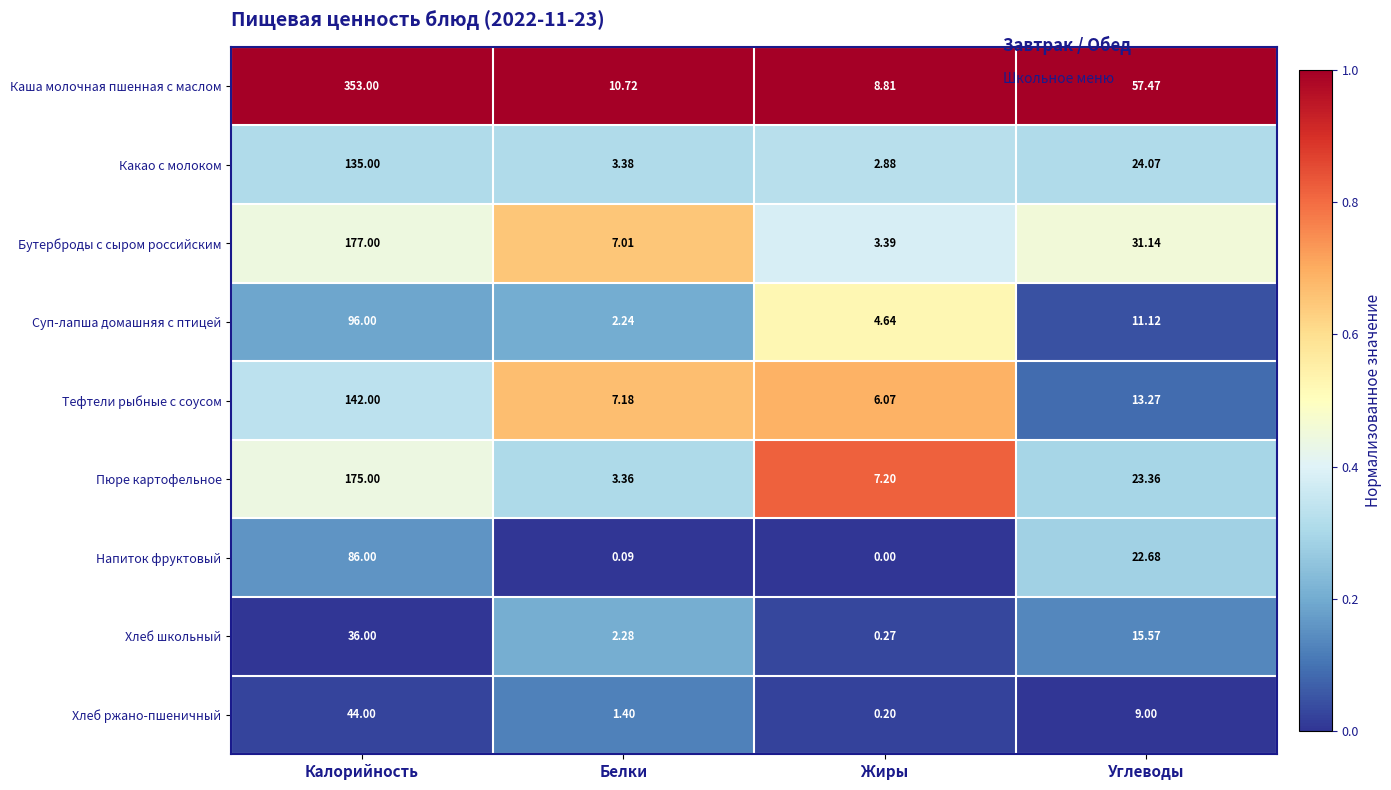

List the series in order of their peak value, lowest first.

Хлеб школьный, Хлеб ржано-пшеничный, Напиток фруктовый, Суп-лапша домашняя с птицей, Какао с молоком, Тефтели рыбные с соусом, Пюре картофельное, Бутерброды с сыром российским, Каша молочная пшенная с маслом